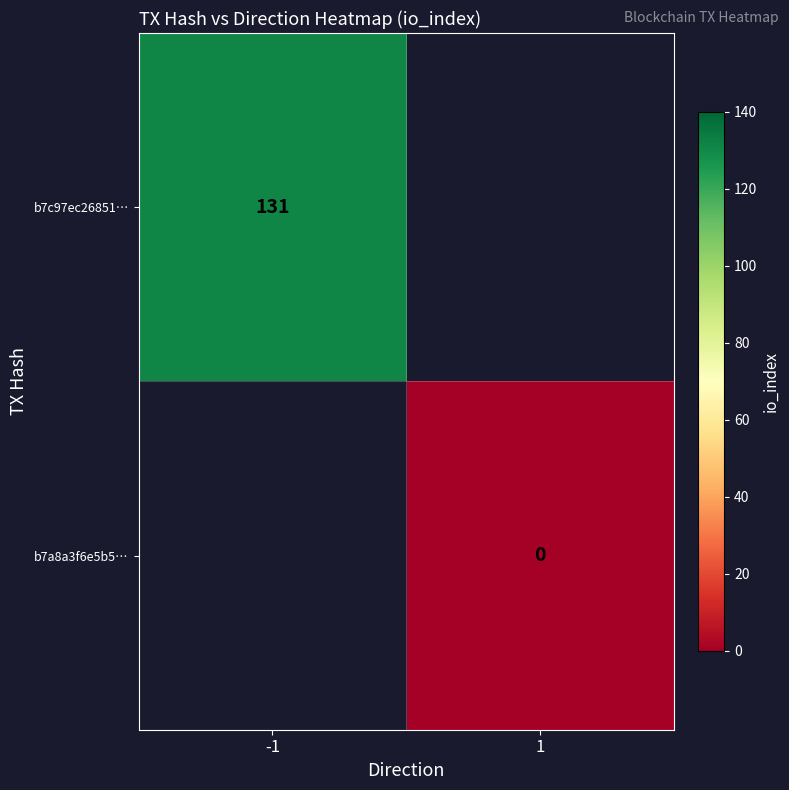

Is it true that b7c97ec26851… equals 226 at -1?

False